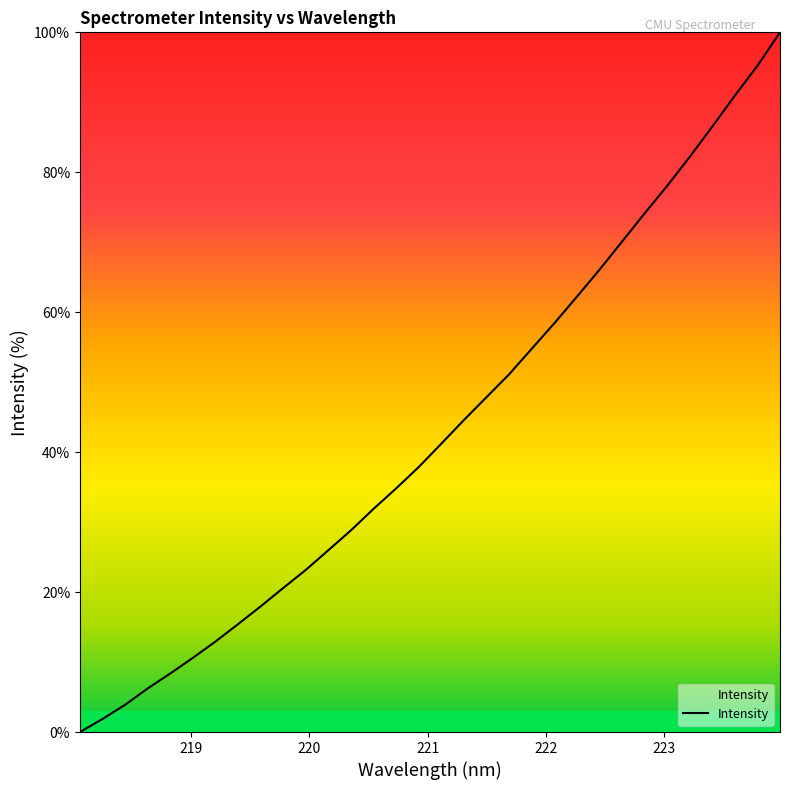

What is the maximum value shown in the chart?

100.0